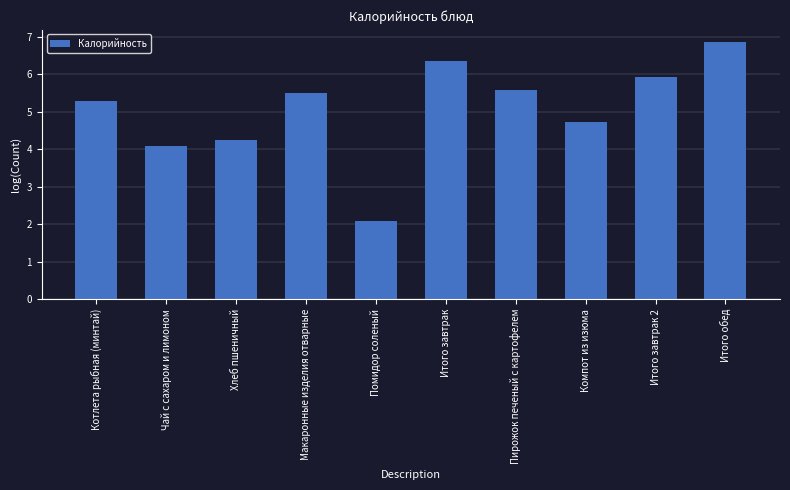

How many bars are there in total?

10